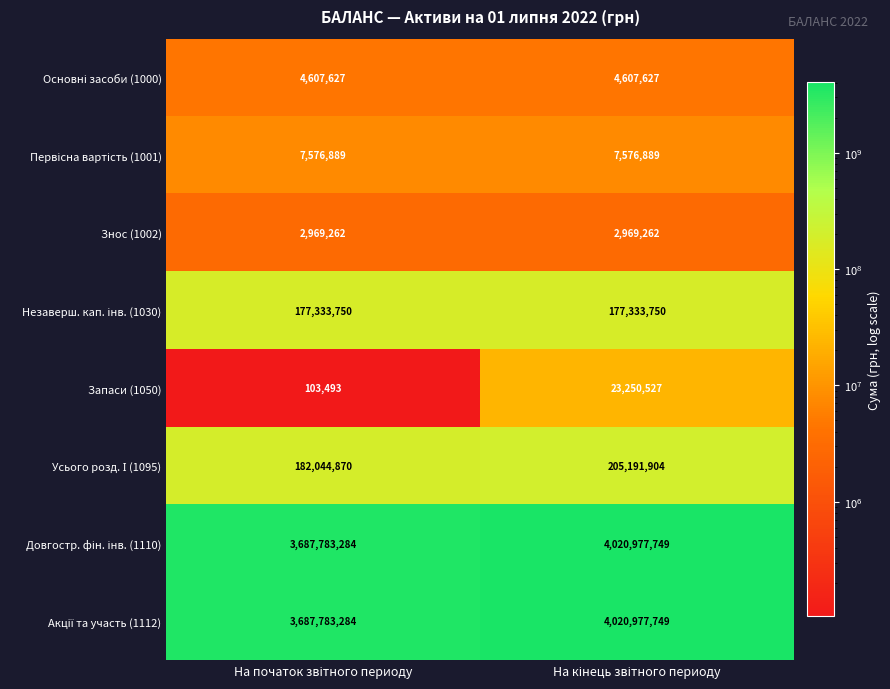

Count the number of data series in this chart.

8